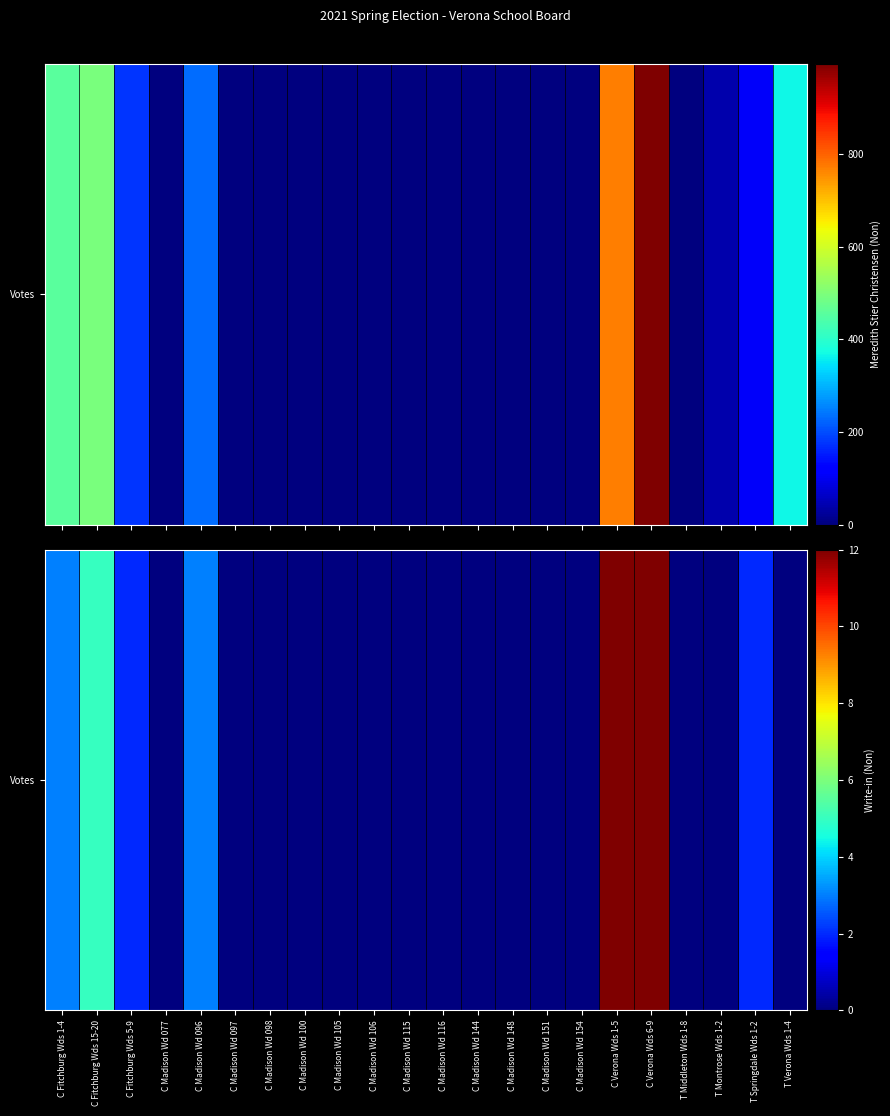

True or false: the data shows 3 at C Fitchburg Wds 1-4.

True